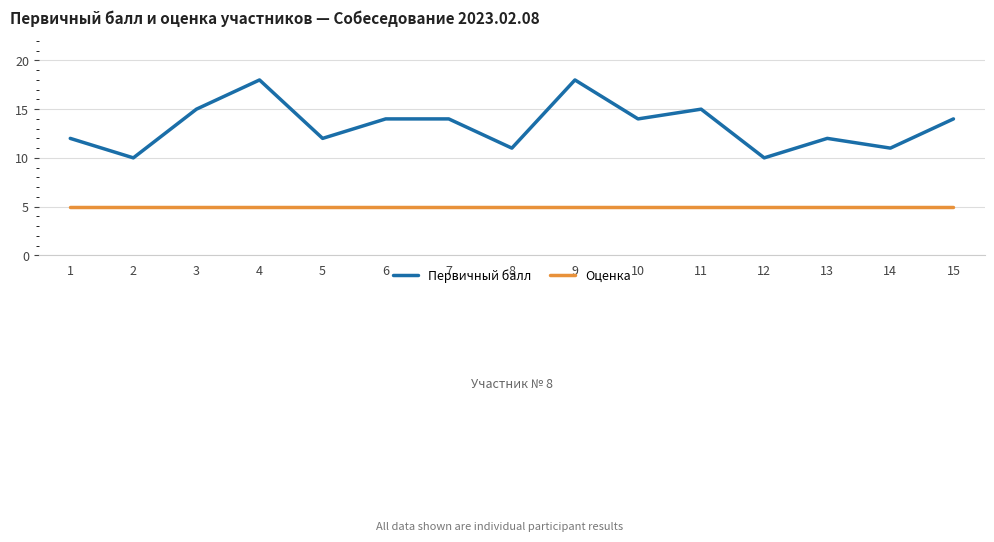

Where does the Первичный балл series first go above 14?

3